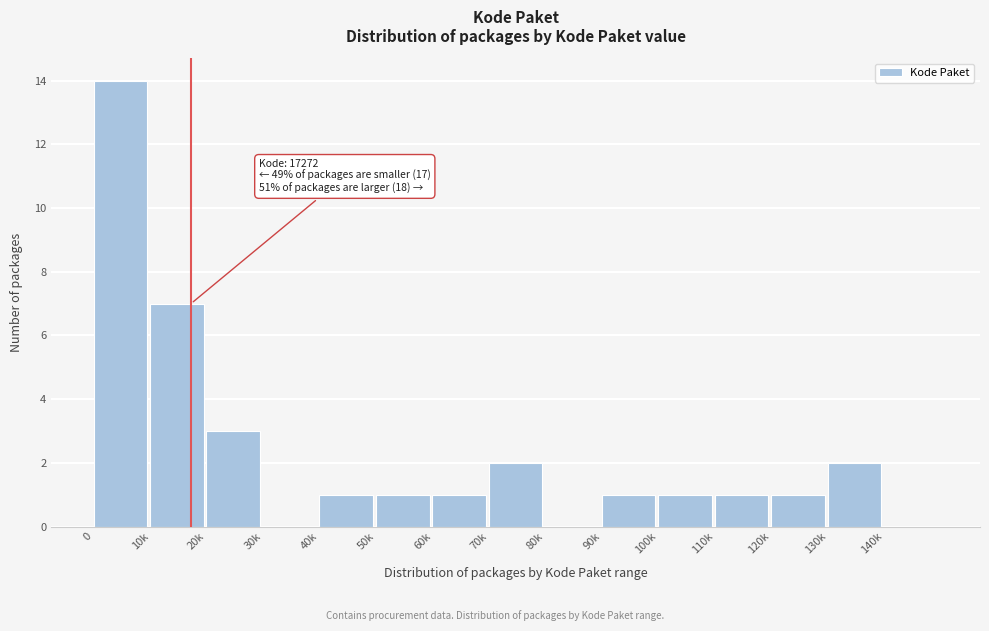

Reading left to right, what are all the values shown in this chart?

0=14	10k=7	20k=3	30k=0	40k=1	50k=1	60k=1	70k=2	80k=0	90k=1	100k=1	110k=1	120k=1	130k=2	140k=0